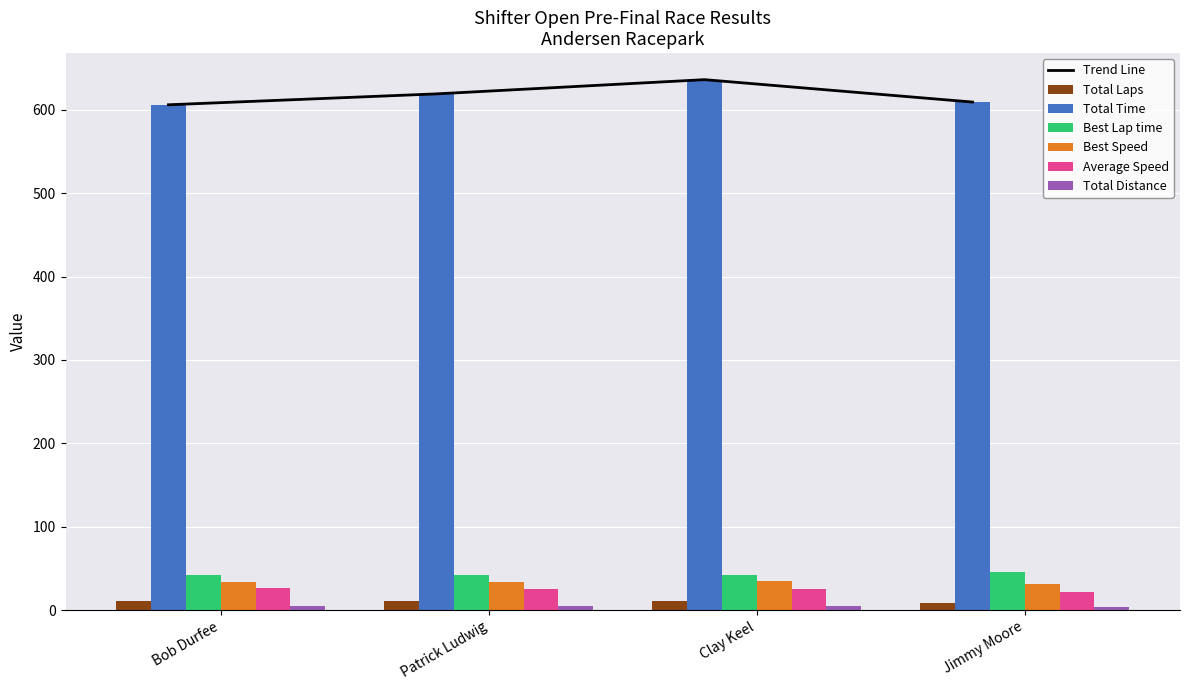

Rank the categories by Total Laps value from highest to lowest.

Bob Durfee, Patrick Ludwig, Clay Keel, Jimmy Moore